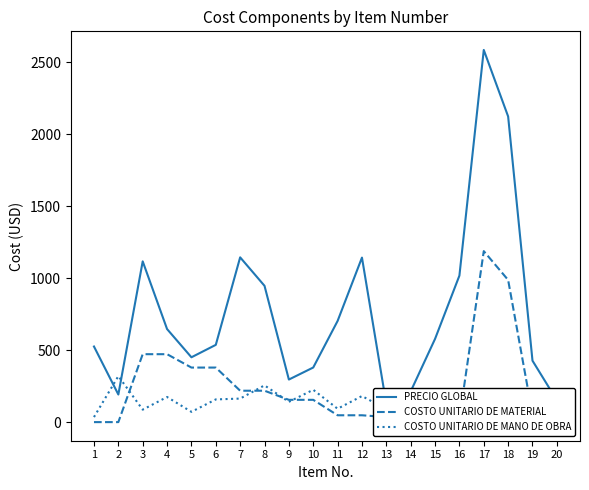

Is it true that COSTO UNITARIO DE MATERIAL equals 379.1 at 5?

True